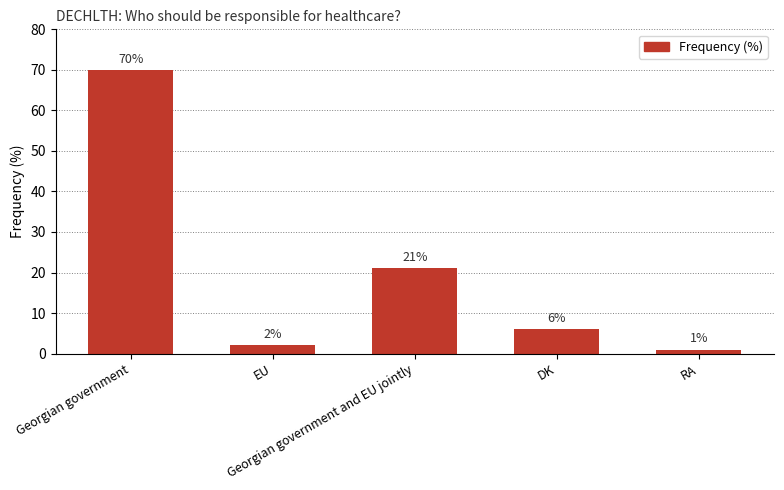

Is it true that the value at Georgian government is 70?

True